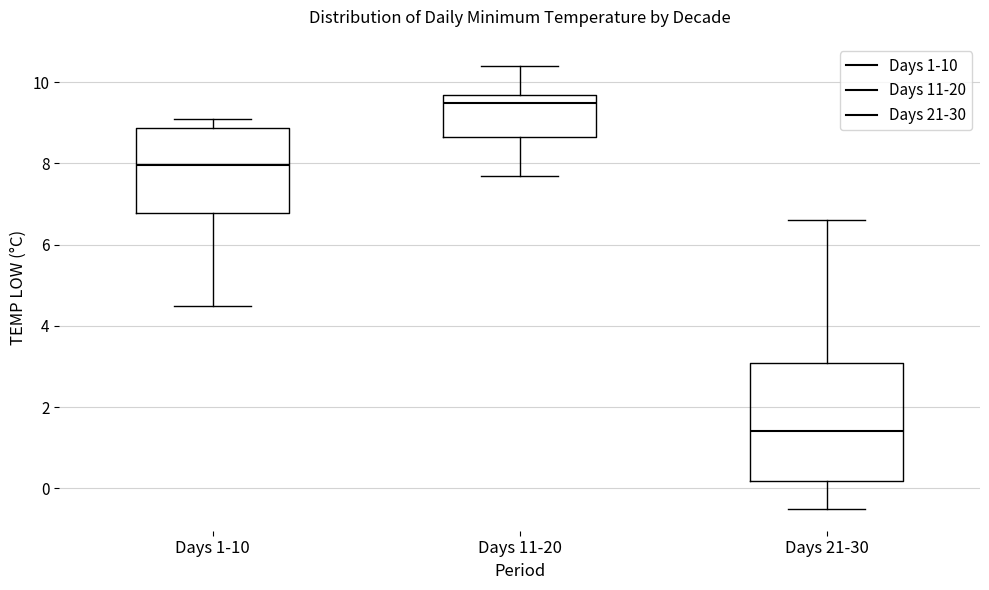

Where does the upper whisker of the box for Days 11-20 end on the y-axis? The values are not printed on the chart, so give them approximately, as read against the axis.

10.4